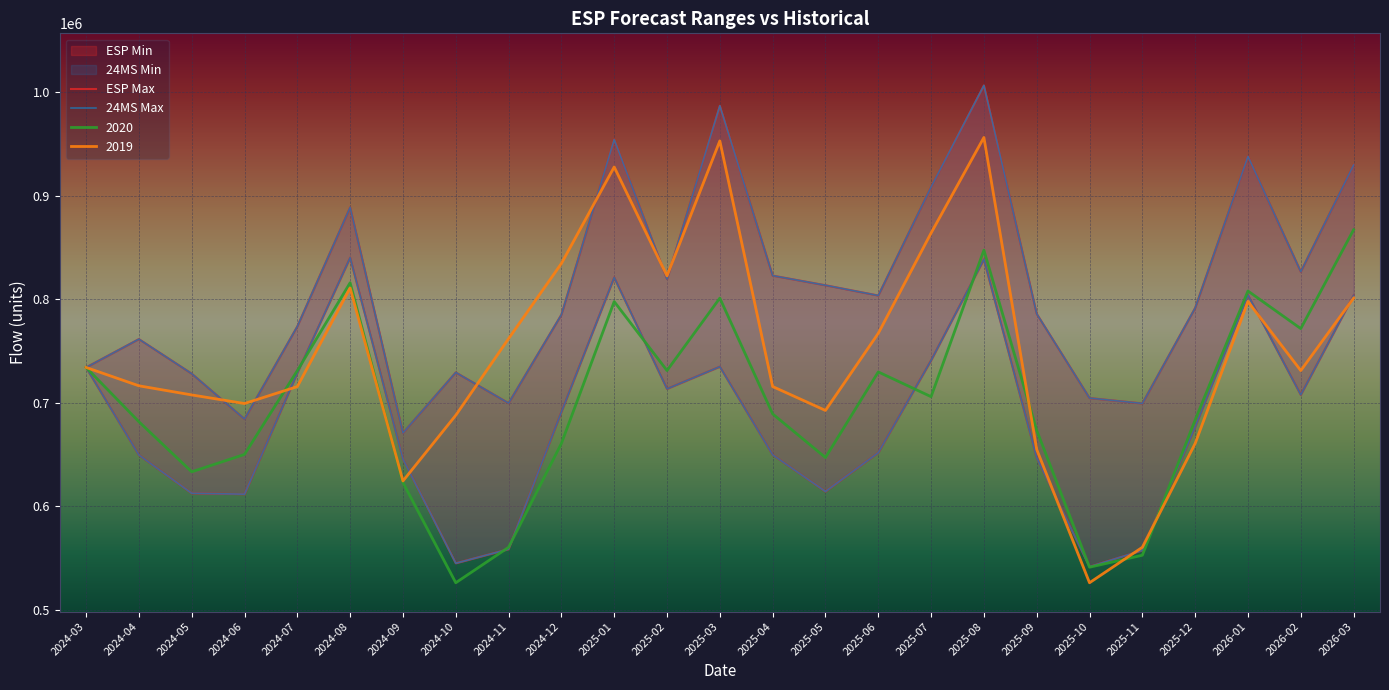

The value of 2019 at 2025-09 is 654730.0. True or false?

True